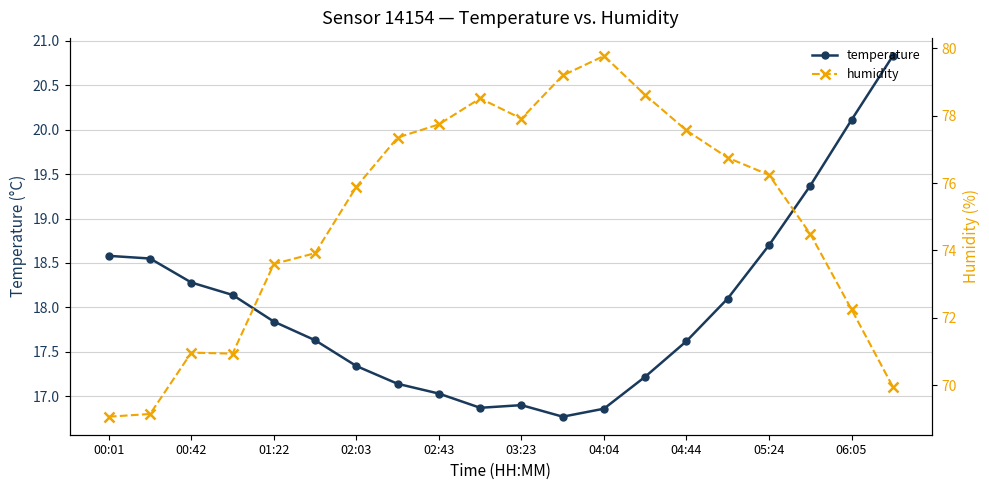

True or false: temperature has more than 1 points higher than both neighbors.

False